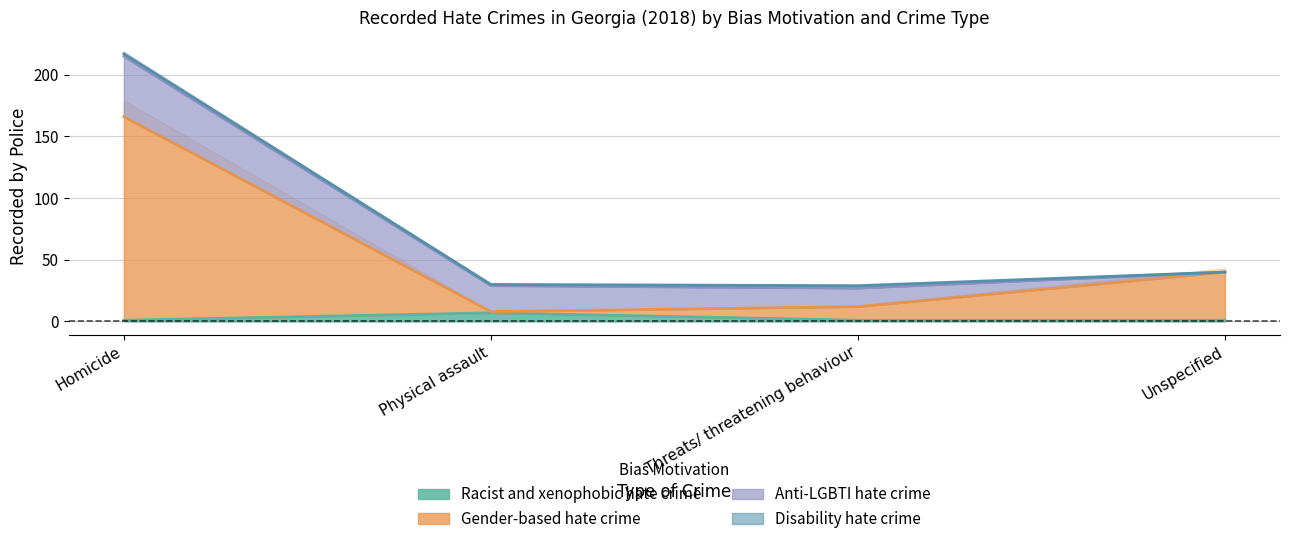

How many values in the Gender-based hate crime series are below 40?

2